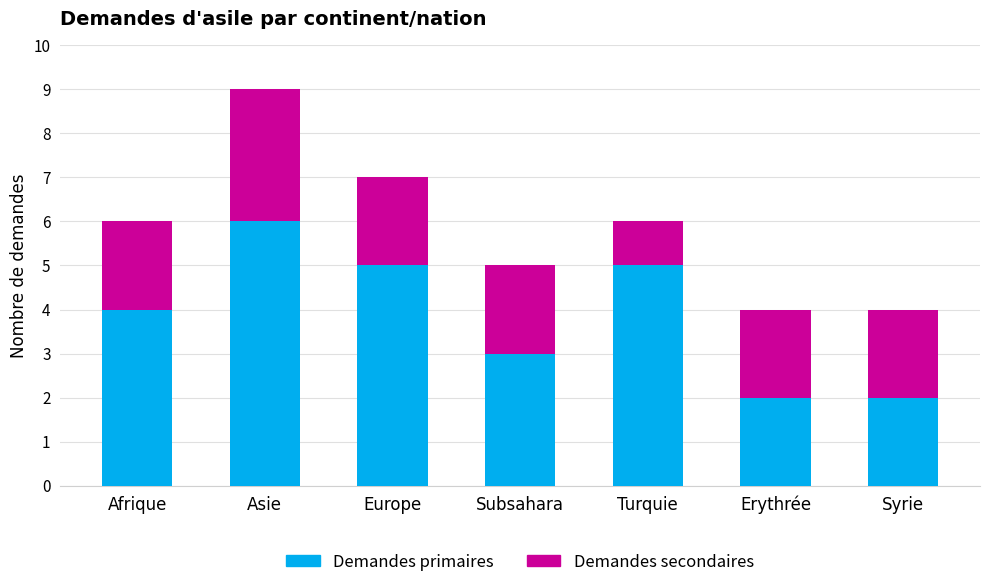

Which category has the highest value in the Demandes primaires series?

Asie